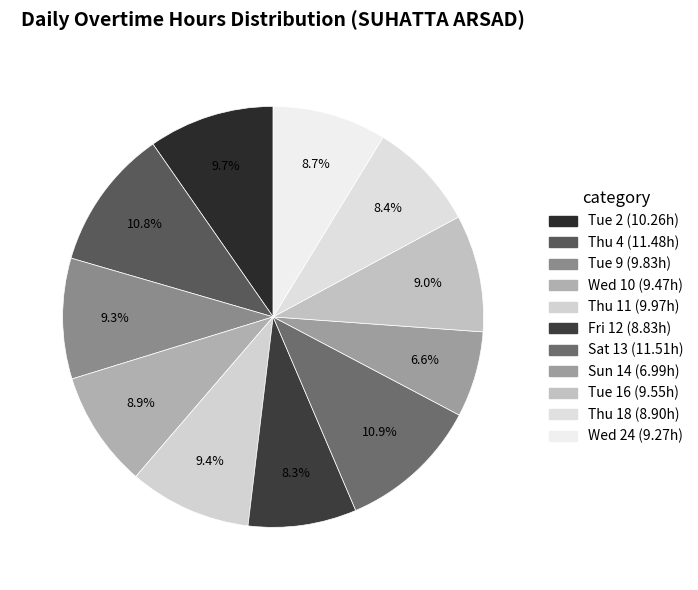

What percentage is the Sat 13 slice, to the nearest percent?

11%